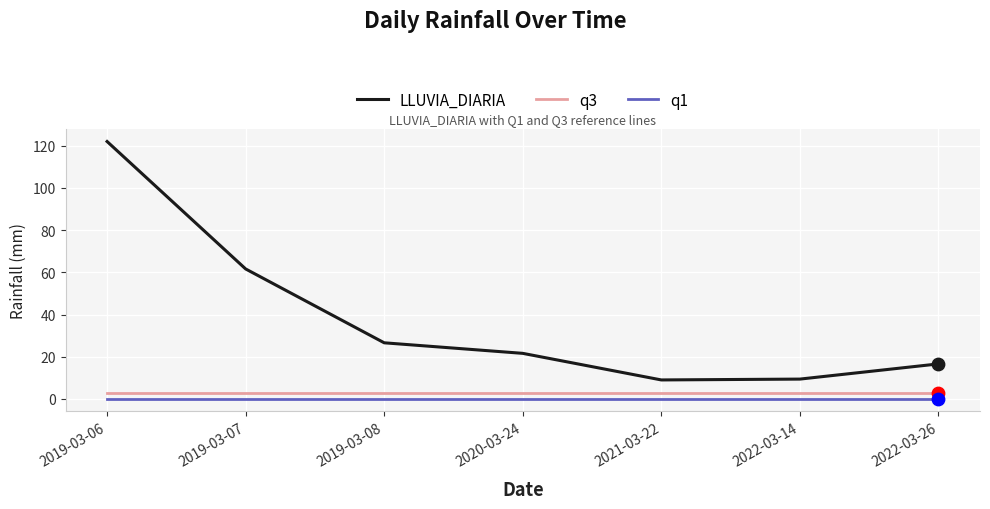

Which series has the largest range (max minus min)?

LLUVIA_DIARIA